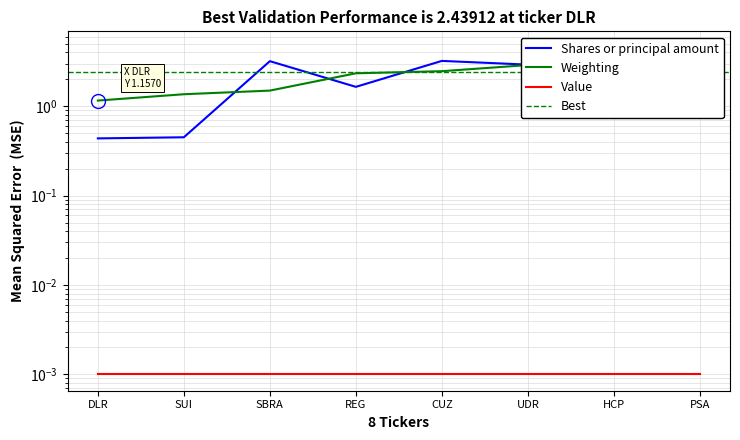

True or false: Shares or principal amount and Weighting cross at least once.

True